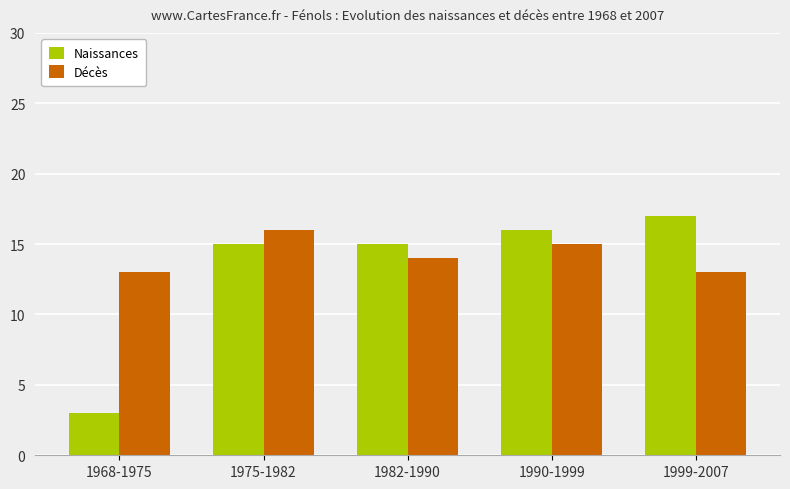

What are all the series names shown in the legend?

Naissances, Décès